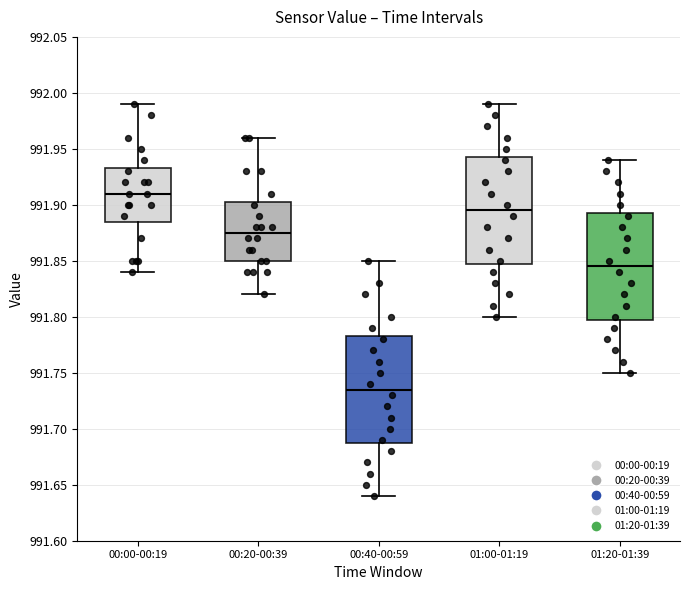

Which box's median line is the highest?

00:00-00:19